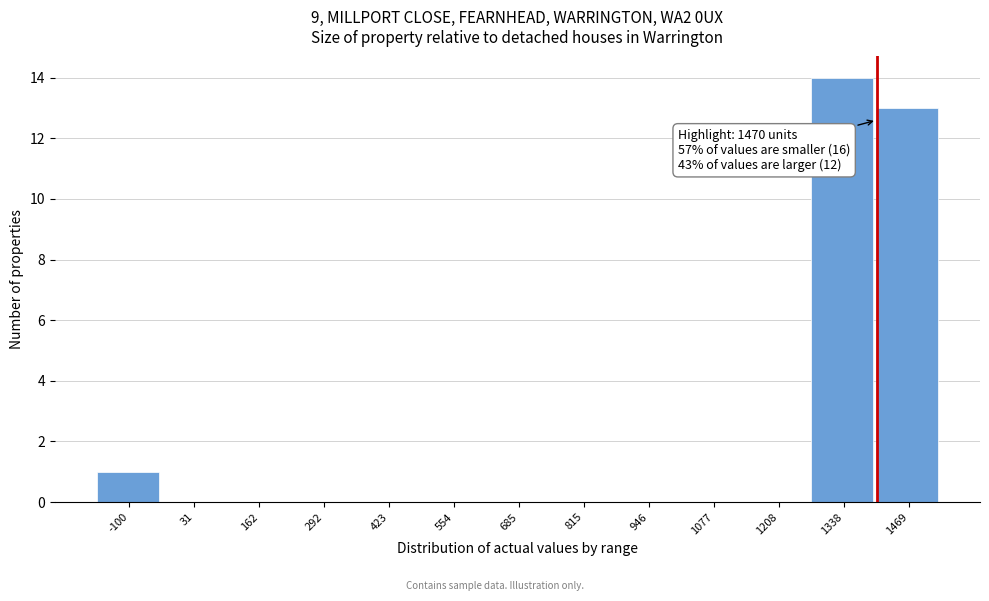

Reading right to left, extract all data points from this chart.

1469=13	1338=14	1208=0	1077=0	946=0	815=0	685=0	554=0	423=0	292=0	162=0	31=0	-100=1